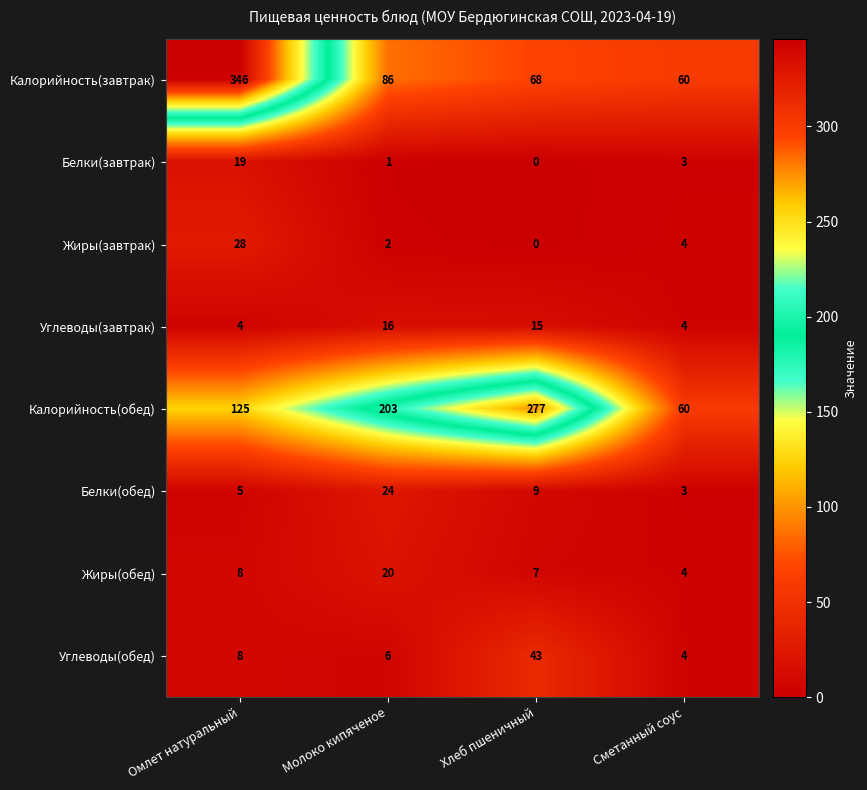

At which category does the chart reach its peak across all series?

Омлет натуральный